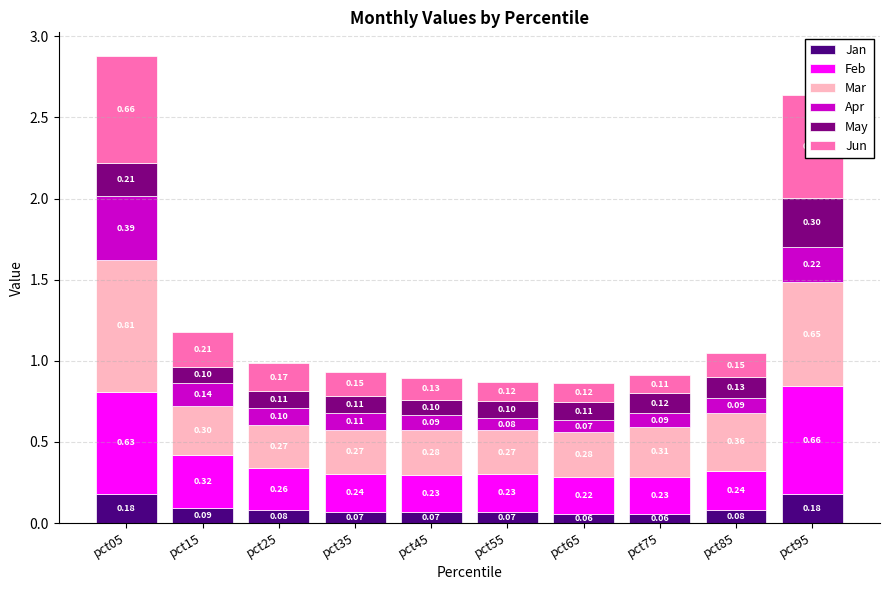

What is the total value across all series at pct35?

0.9